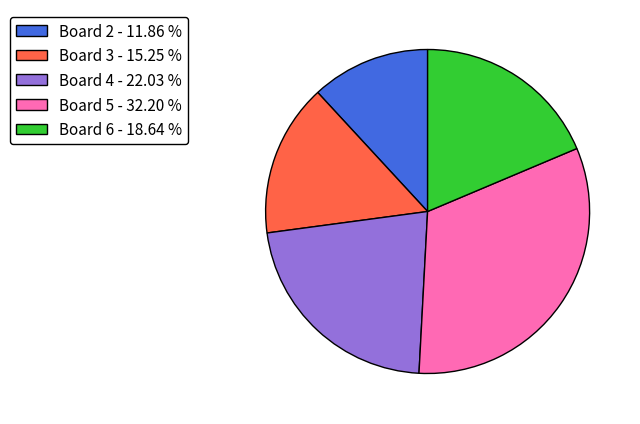

Rank the categories by value from highest to lowest.

Board 5 - 32.20 %, Board 4 - 22.03 %, Board 6 - 18.64 %, Board 3 - 15.25 %, Board 2 - 11.86 %